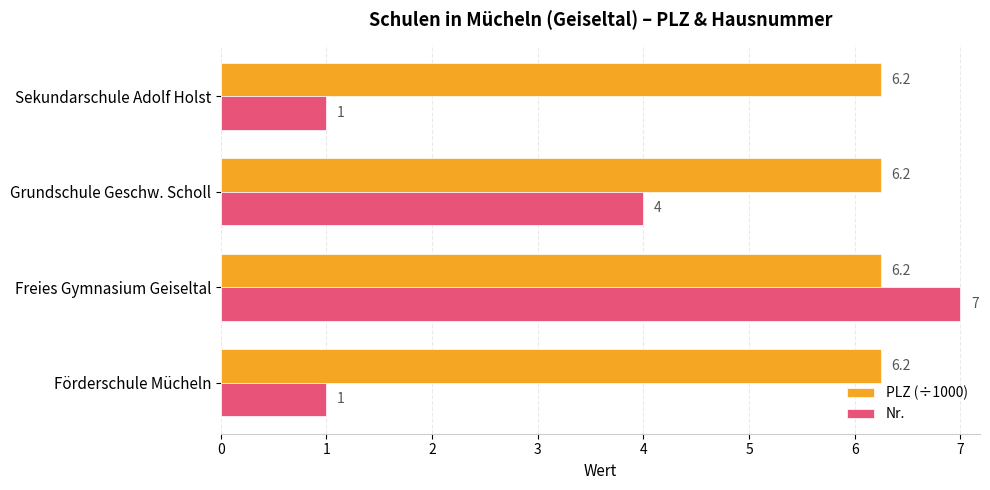

Which series has the widest spread of values?

Nr.